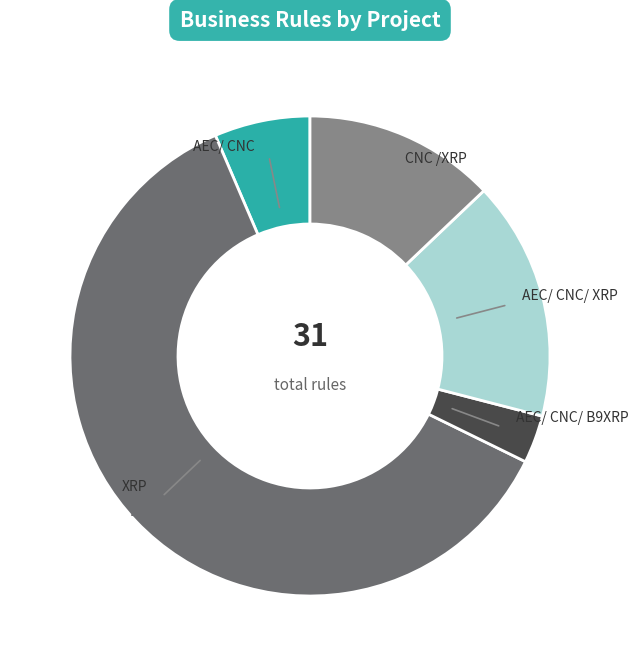

True or false: CNC /XRP accounts for 13% of the total.

True